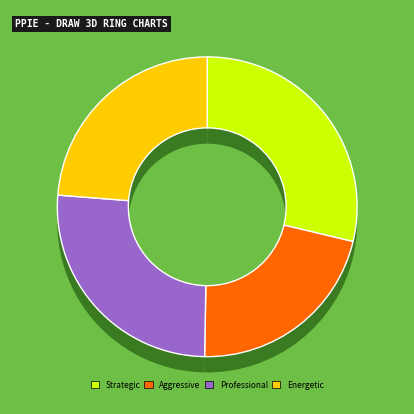

What percentage is the Energetic slice, to the nearest percent?

24%